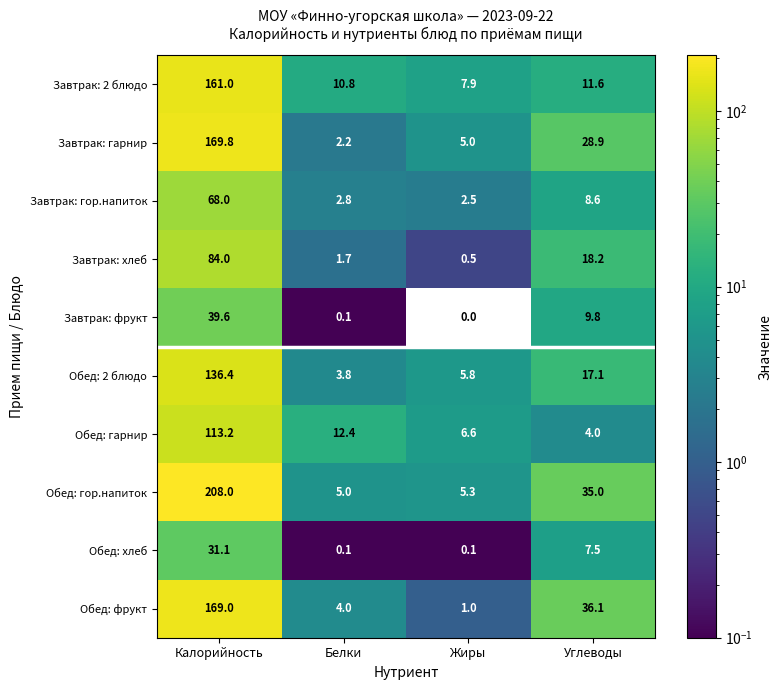

What is the total value across all series at Белки?

42.9